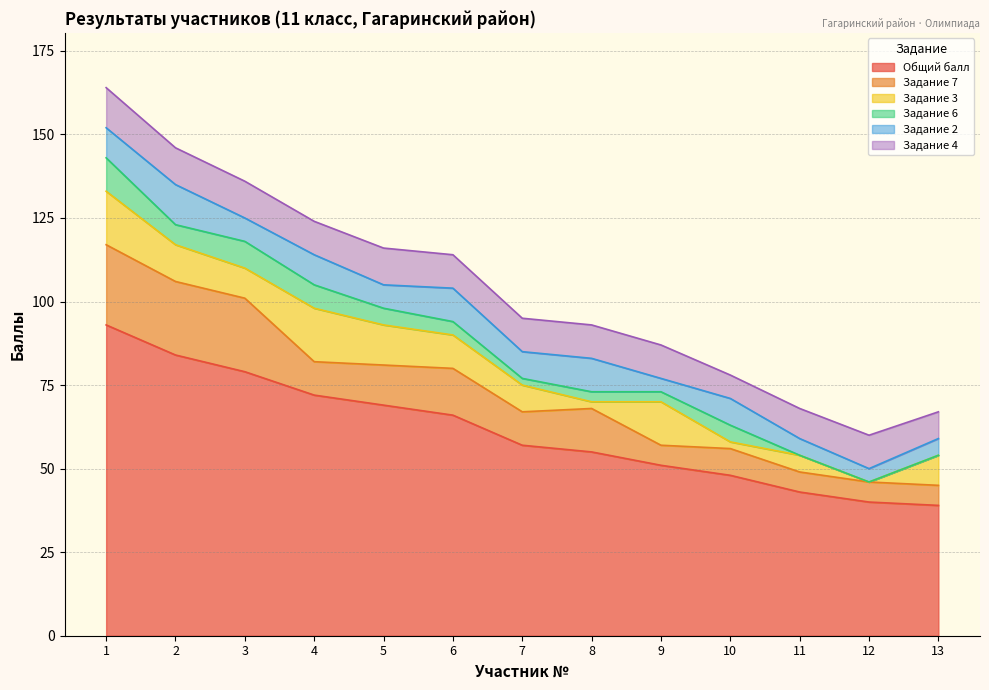

What is the value of the Задание 4 point at the 3rd from the left?

11